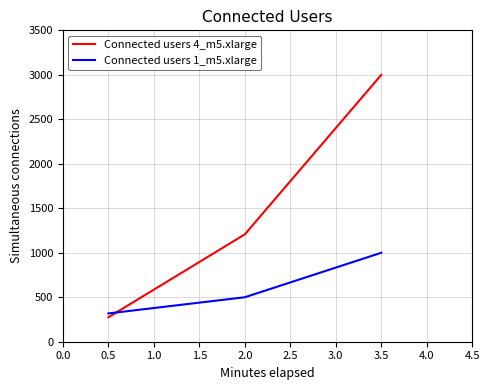

Reading right to left, transcribe all the data shown in this chart.

Connected users 4_m5.xlarge: 3000.0	1207.4	274.8
Connected users 1_m5.xlarge: 1000.0	500.0	318.2